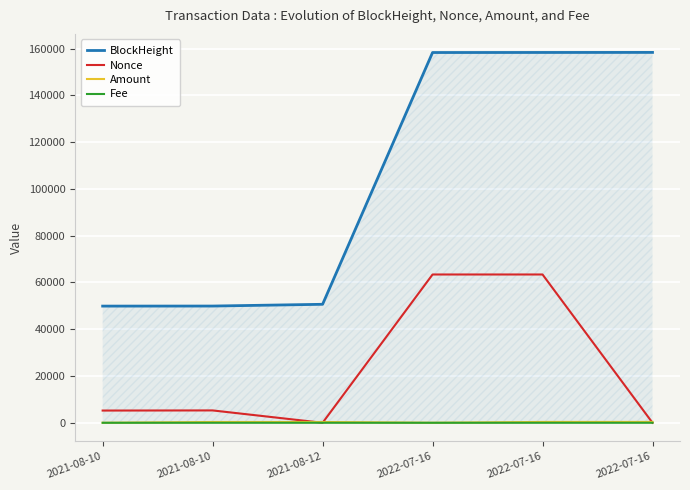

What is the label of the 1st point from the right?

2022-07-16